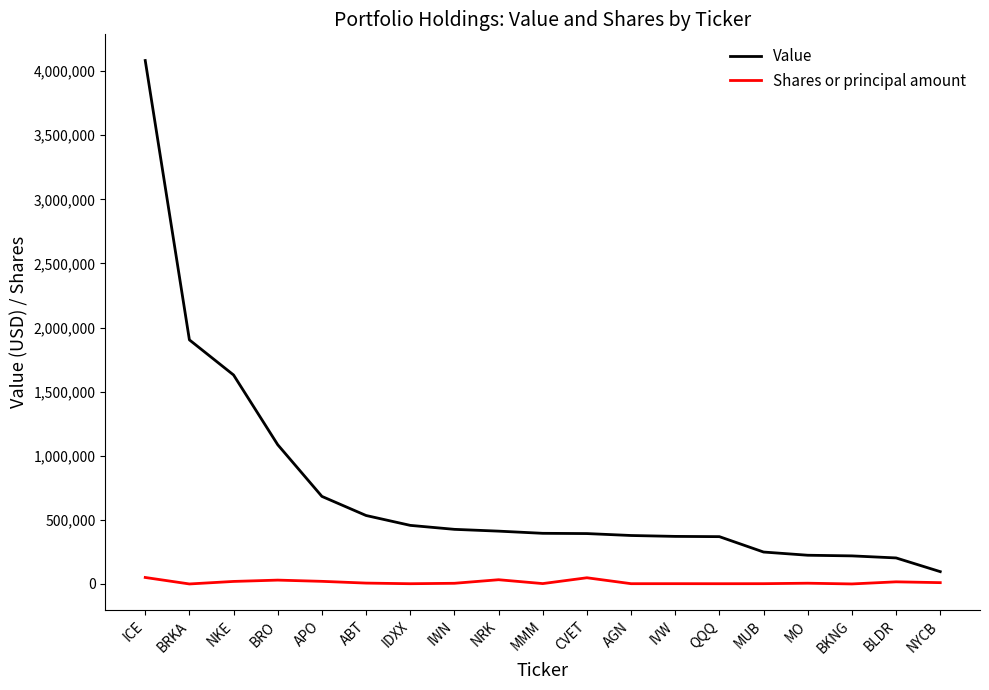

What is the sum of the Shares or principal amount values at BLDR and NKE?

36305